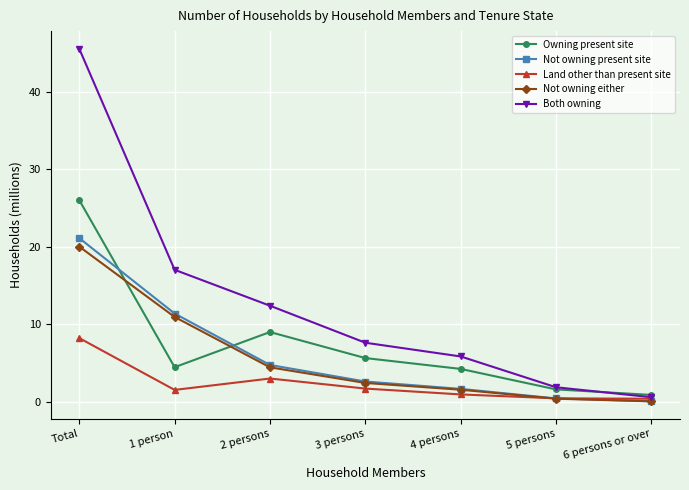

At how many categories does at least one series exceed 18?

1